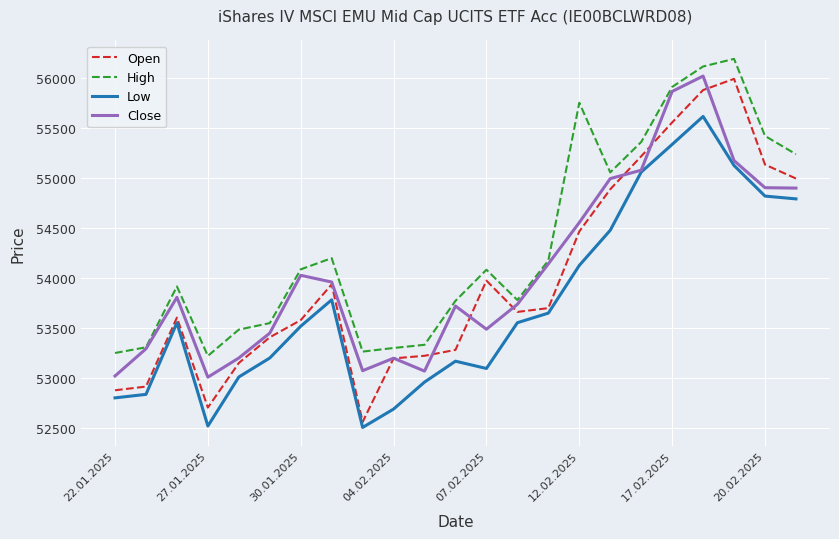

Which series has the largest total across all categories?

High